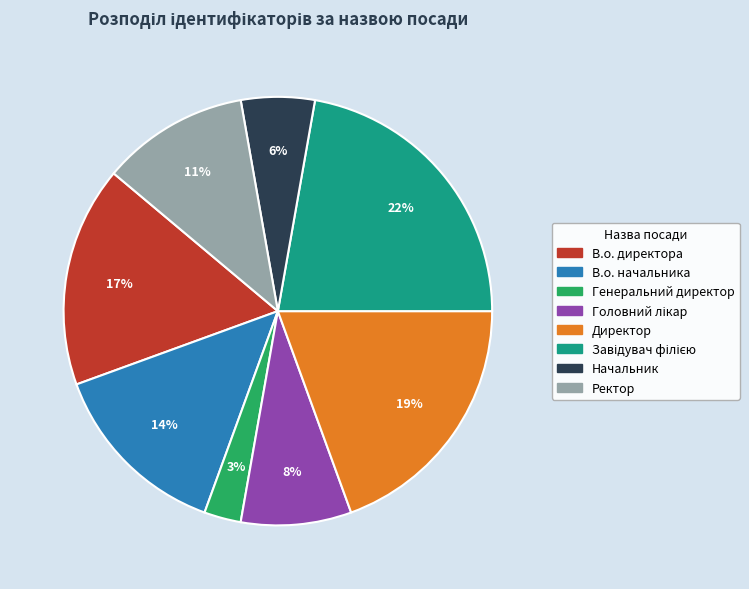

What percentage is the Ректор slice, to the nearest percent?

11%